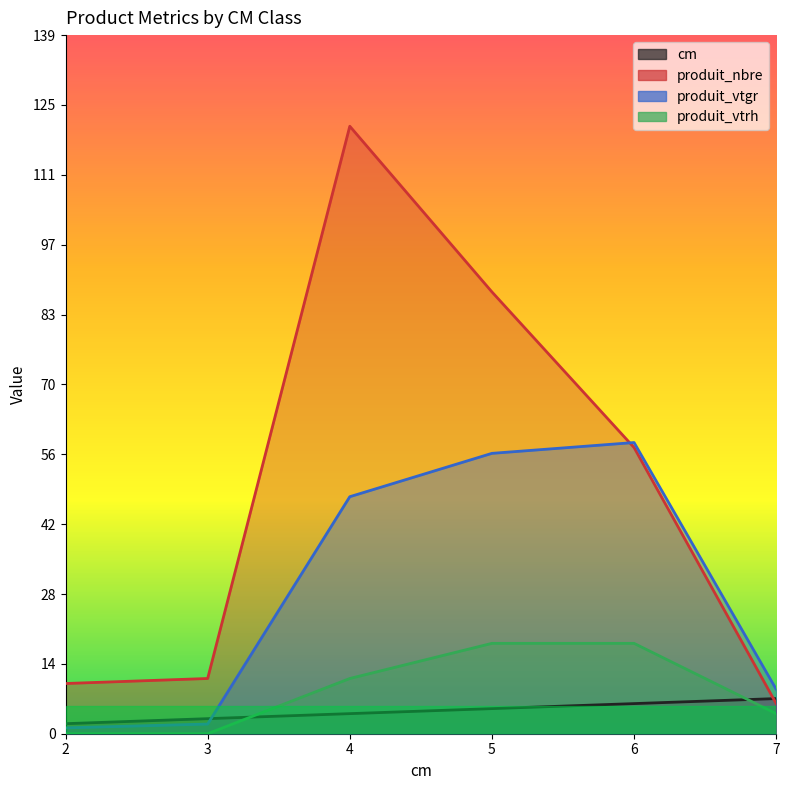

List the labels in order of produit_nbre value, smallest first.

7, 2, 3, 6, 5, 4